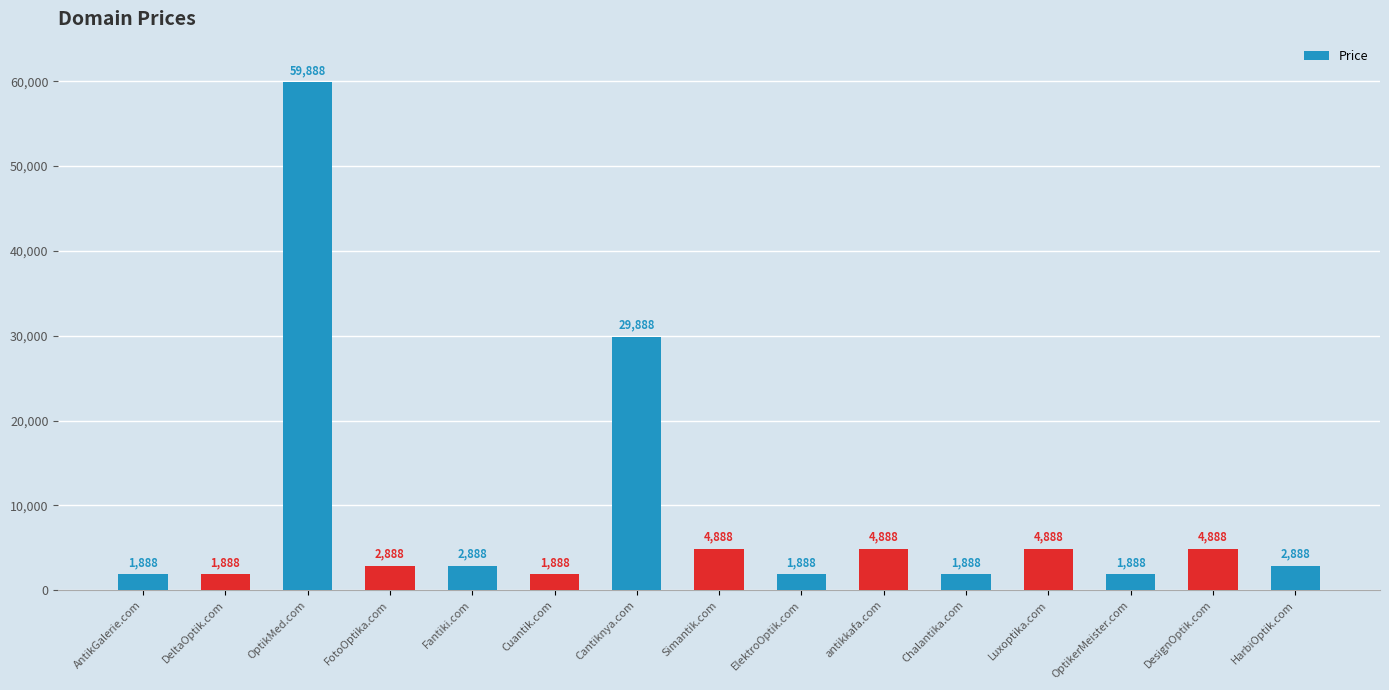

Is it true that the value at Chalantika.com is 1888?

True